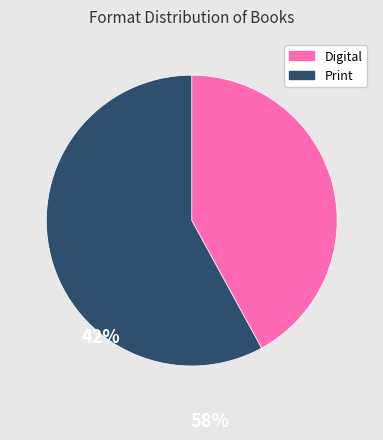

Is there a majority slice in this chart?

Yes